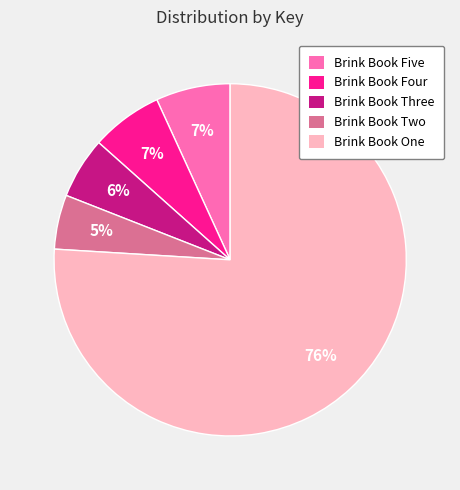

Is it true that Brink Book One is 76% of the pie?

True